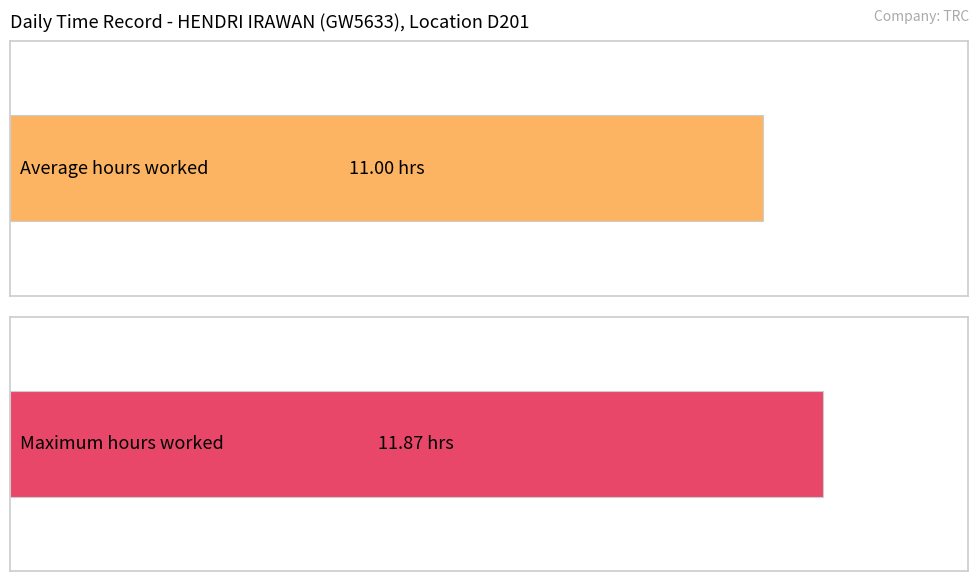

At which label does the data first exceed 11?

2